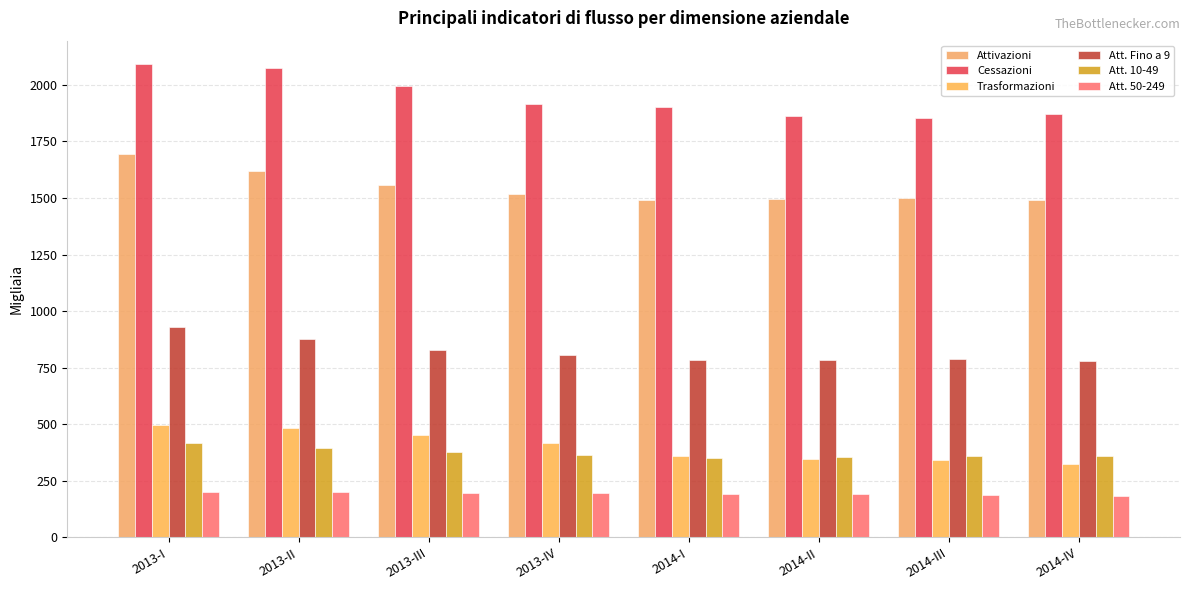

Is it true that Trasformazioni equals 482.4 at 2013-II?

True